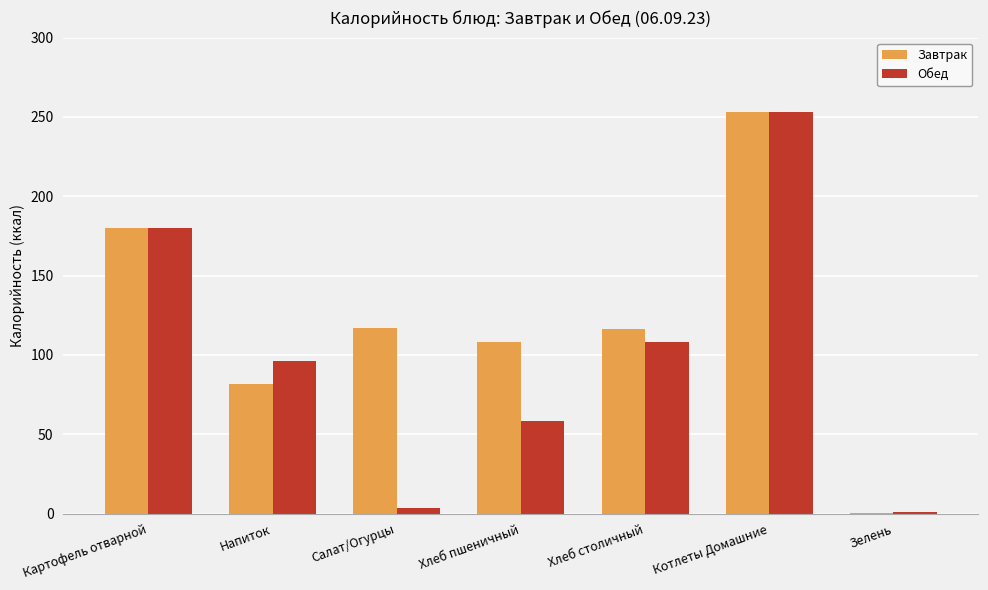

What is the greatest value displayed?

253.1